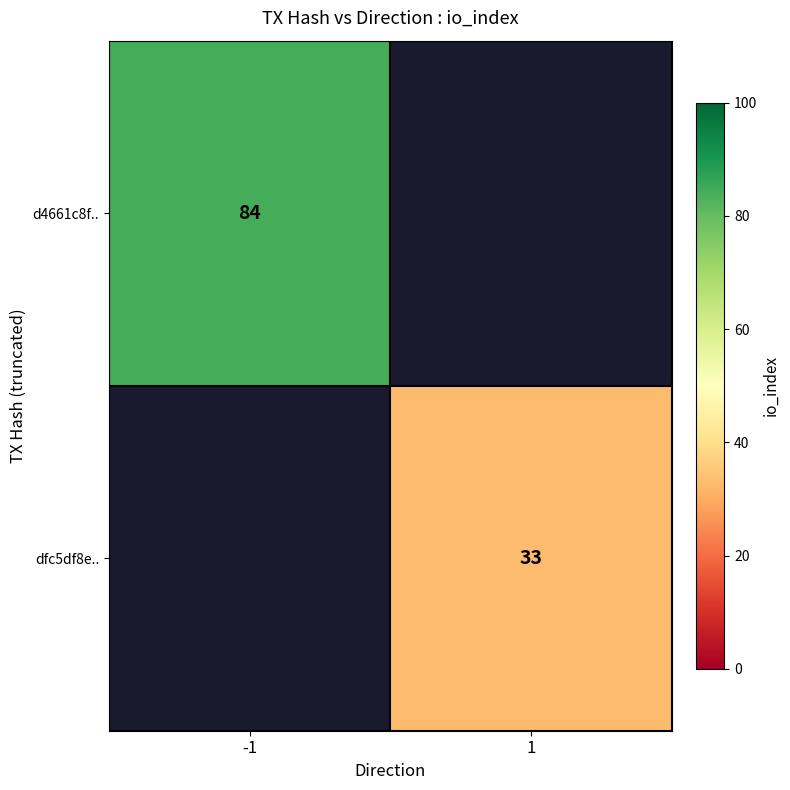

The dfc5df8e.. series shows 33 at 1. True or false?

True